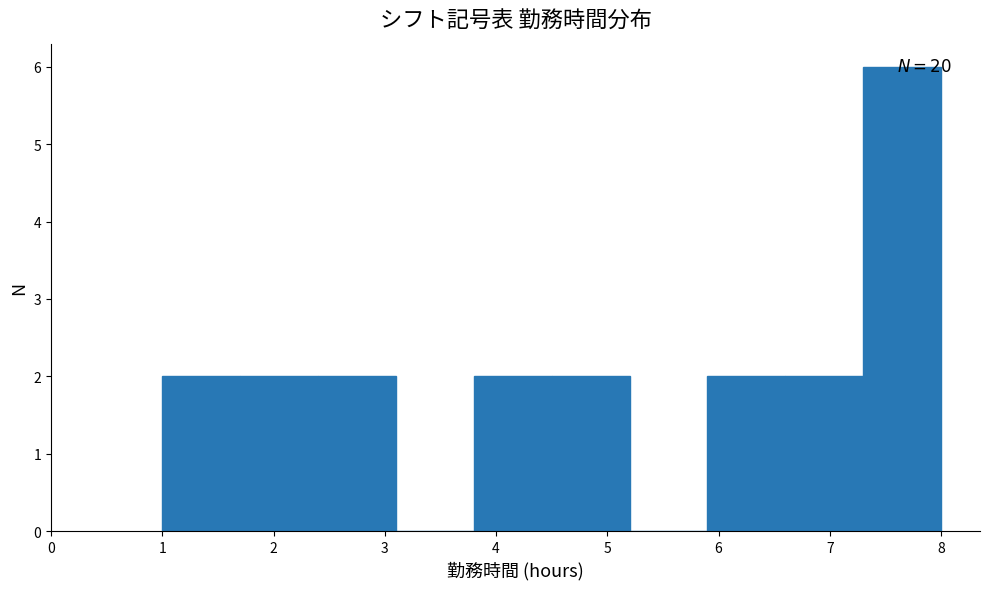

Over which range of the x-axis is the bar tallest?

7.3 to 8.0